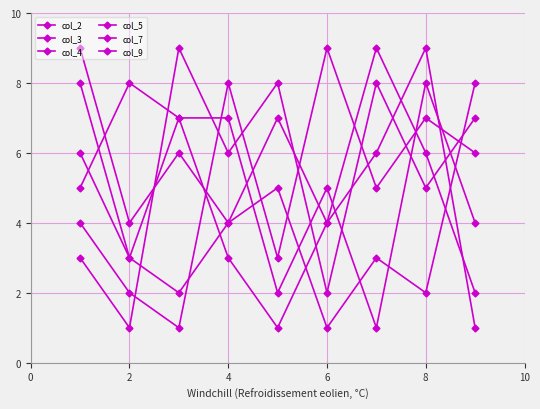

Count the number of data series in this chart.

6